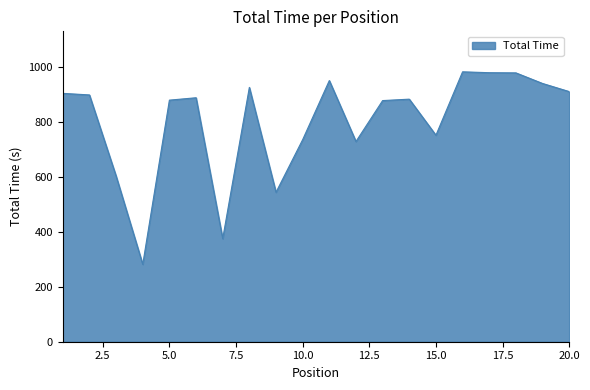

What is the average value?

801.9